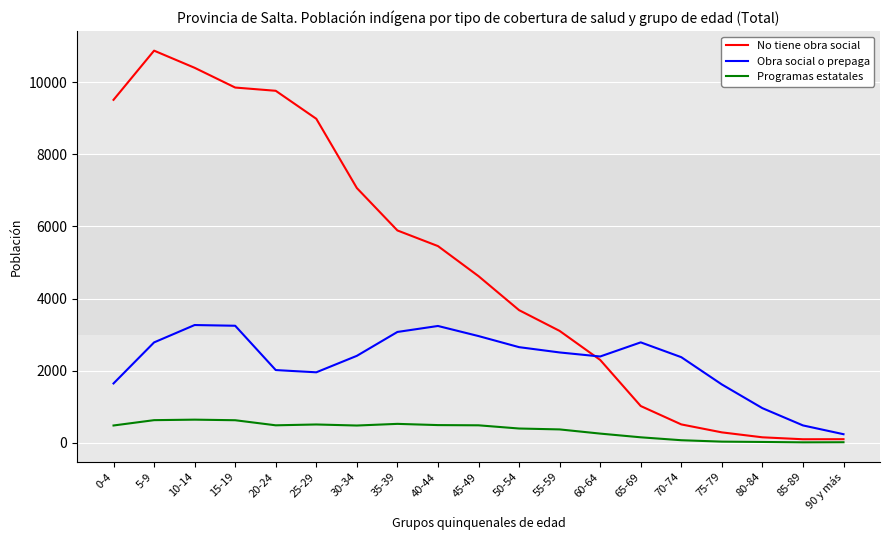

What is the approximate value of Obra social o prepaga at 35-39?

3073